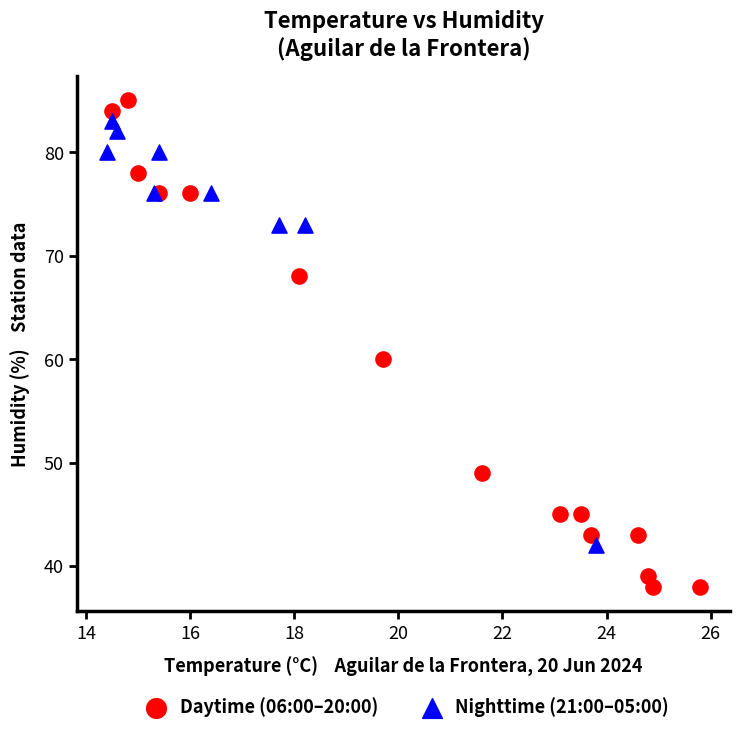

Which series has the largest Y range (max minus min)?

Daytime (06:00–20:00)